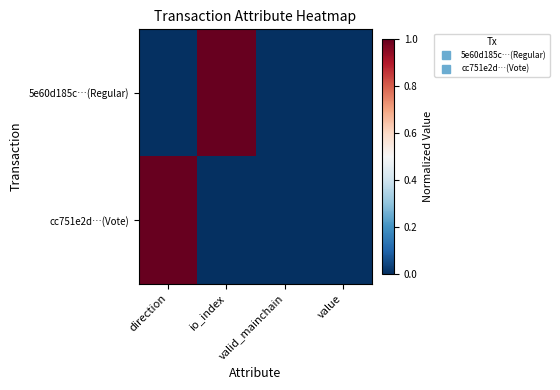

Reading left to right, extract all data points from this chart.

5e60d185c…(Regular): direction=0	io_index=1	valid_mainchain=0	value=0
cc751e2d…(Vote): direction=1	io_index=0	valid_mainchain=0	value=0